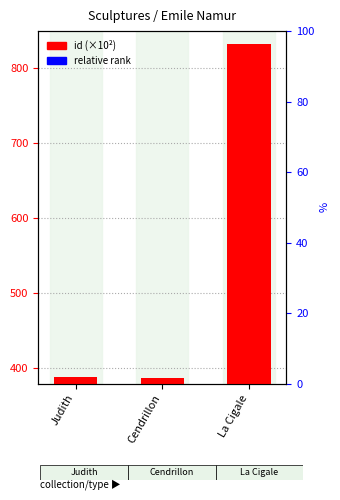

Reading left to right, extract all data points from this chart.

id: Judith=387.3	Cendrillon=386.7	La Cigale=832.9
relative rank: Judith=0.3	Cendrillon=0.0	La Cigale=223.1